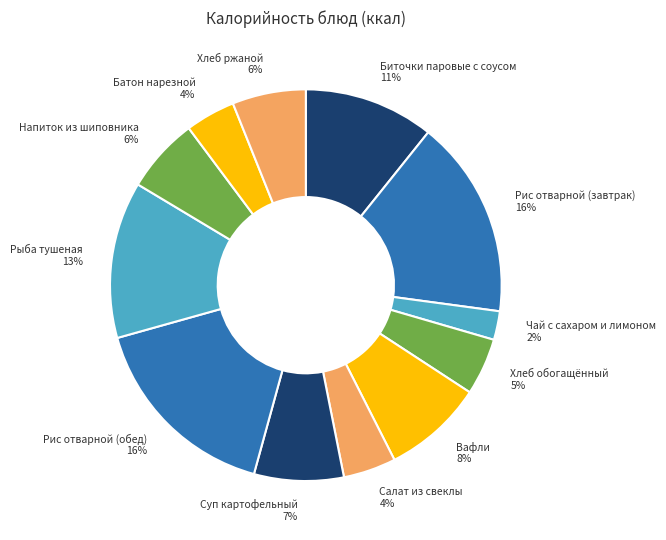

The Хлеб ржаной slice represents 1% of the pie. True or false?

False